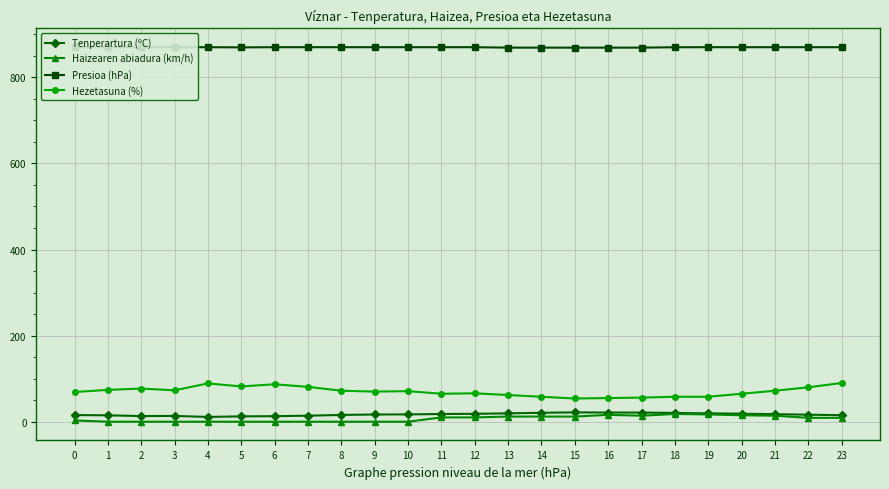

The Tenperartura (ºC) series shows 16.8 at 9. True or false?

True